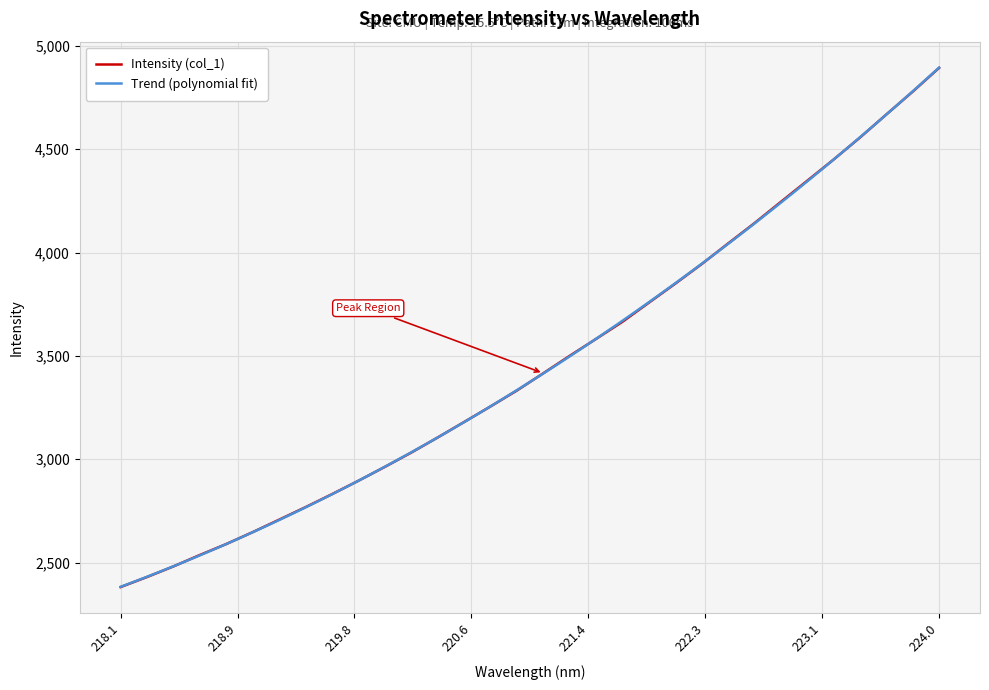

What is the greatest value displayed?

4892.8